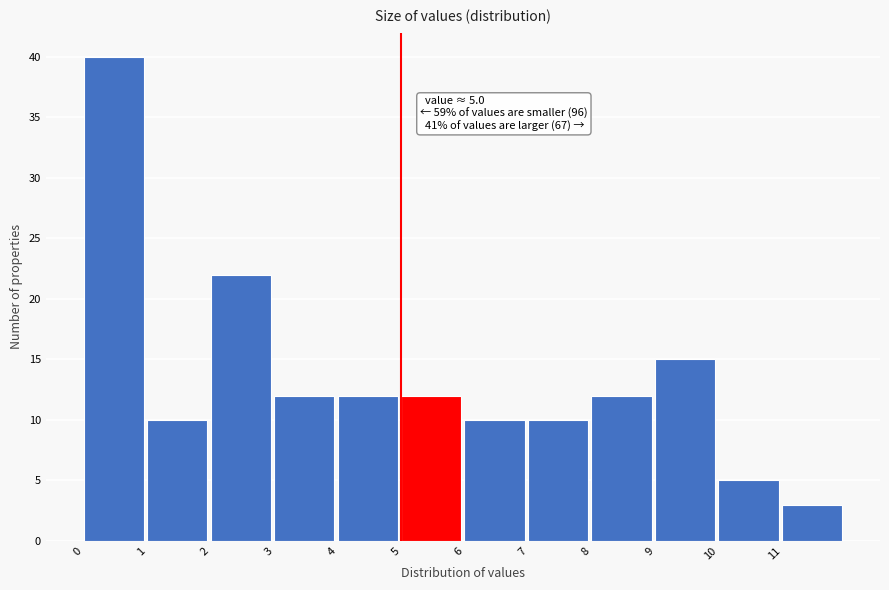

Which range on the x-axis has the tallest bar?

0 to 1